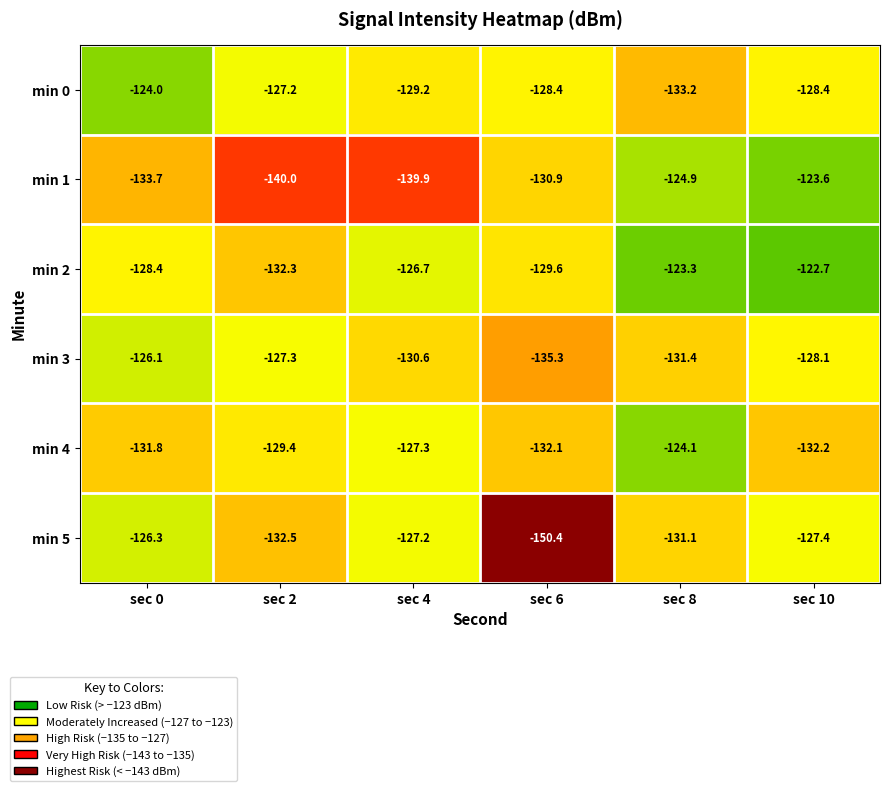

What is the total value across all series at sec 4?

-780.9